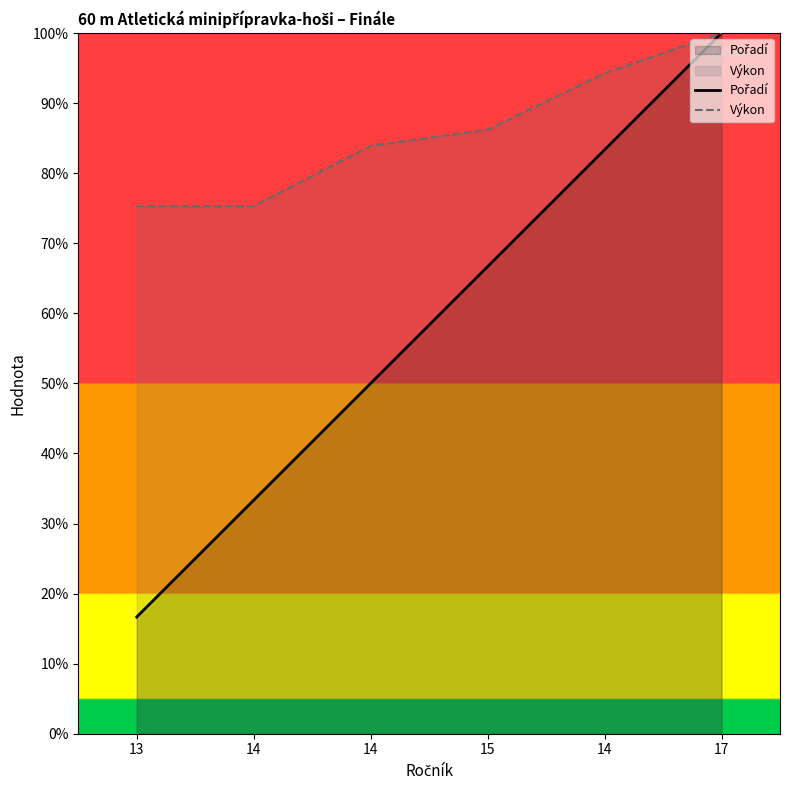

What is the difference between the maximum and minimum values in the Výkon series?

24.7